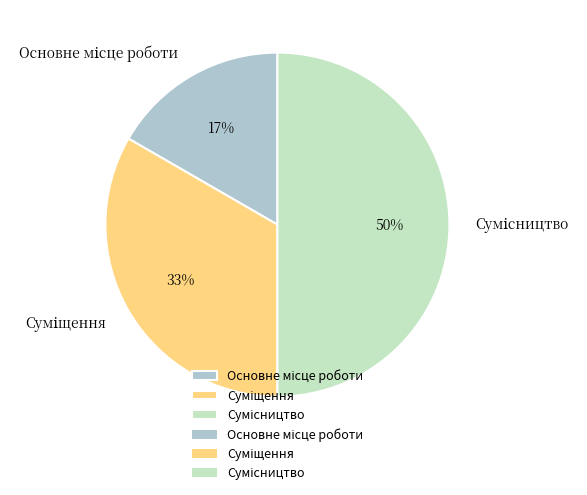

To the nearest percent, what is the average slice percentage?

33%